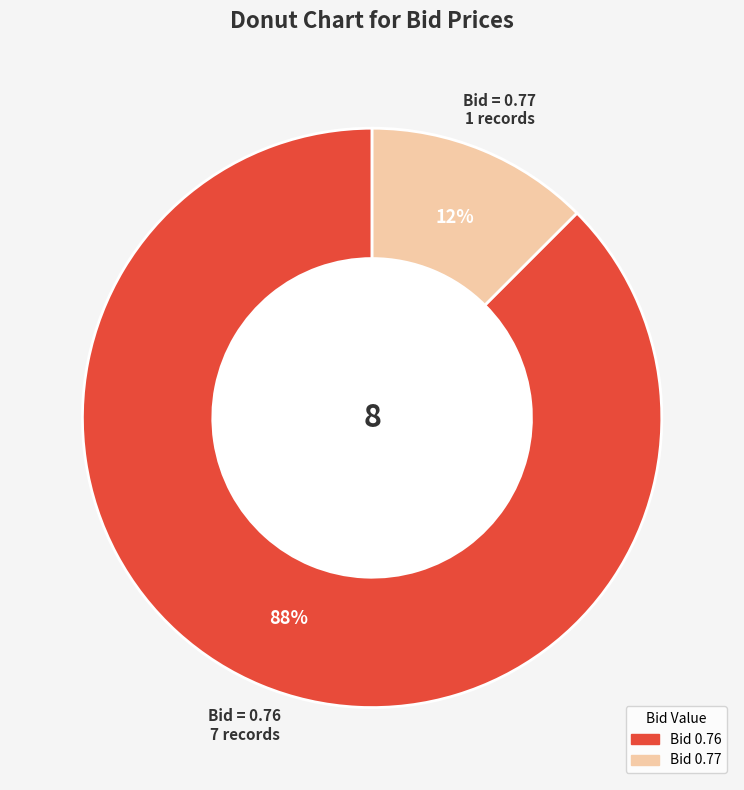

To the nearest percent, what is the average slice percentage?

50%